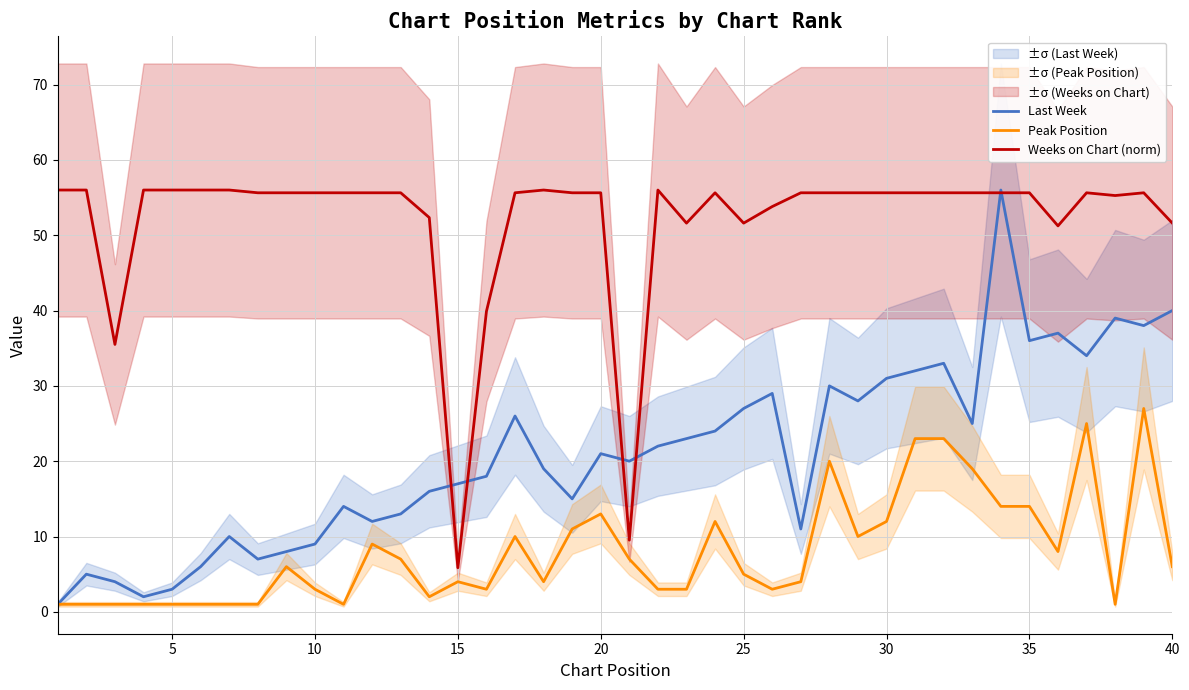

How many times do Weeks on Chart (norm) and Last Week cross each other?

6